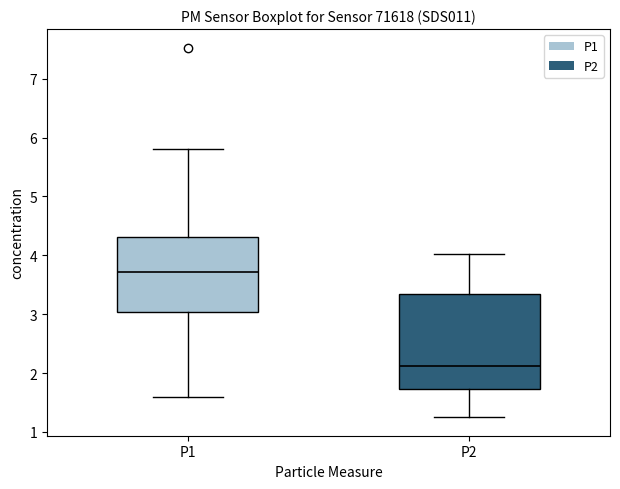

Reading left to right, read every box against the y-axis: the position of its median line, the range the box covers, and the ends of its whiskers. The values are not printed on the chart, so give them approximately, as read against the axis.

P1: median 3.7, box 3.0 to 4.3, whiskers 1.6 to 5.8
P2: median 2.1, box 1.7 to 3.4, whiskers 1.3 to 4.0